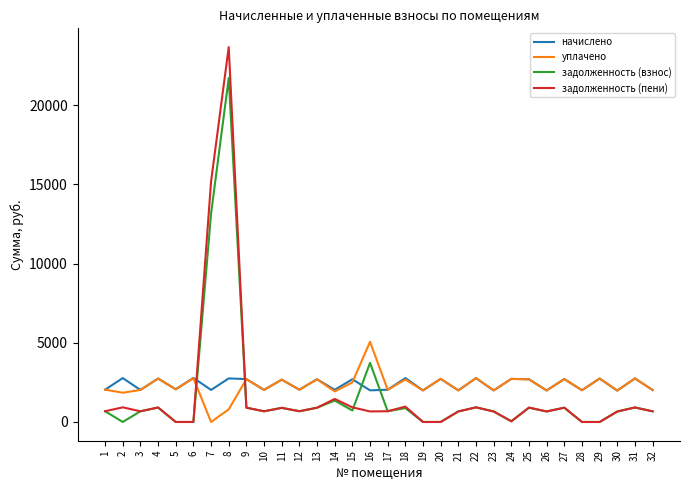

How many lines are shown in the chart?

4